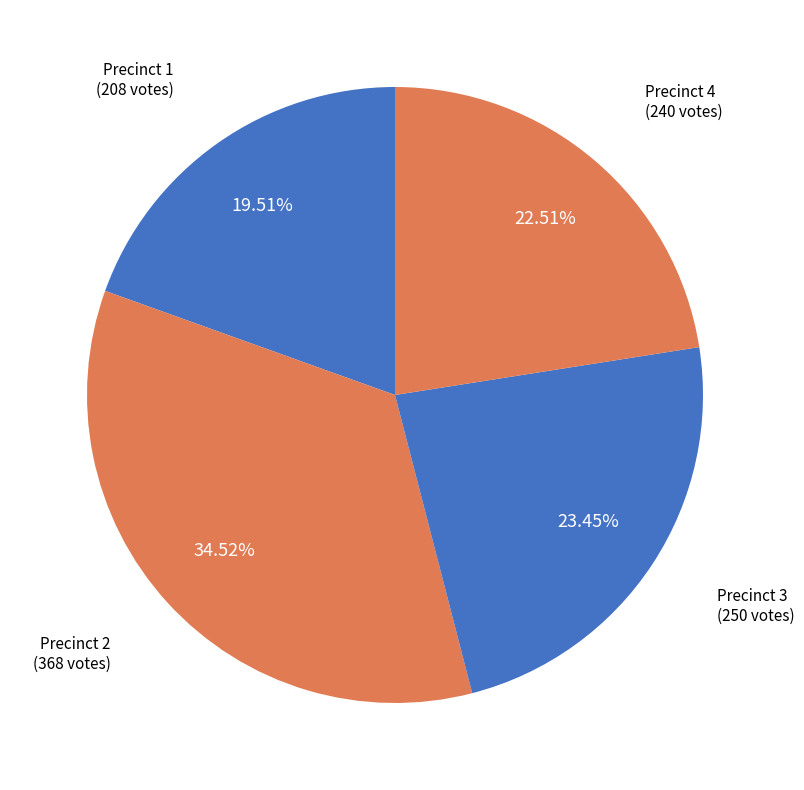

How many segments does this pie chart have?

4